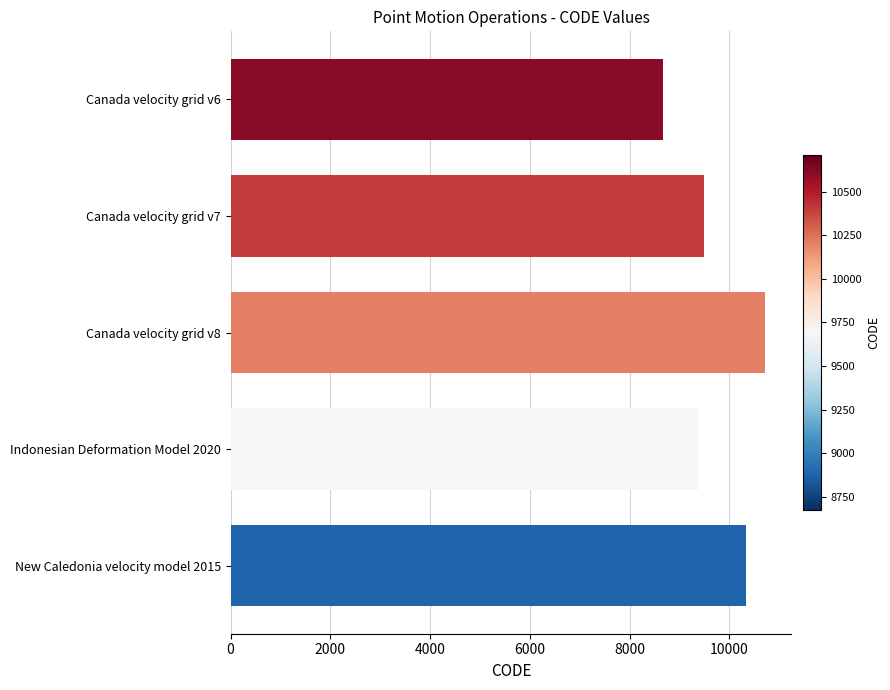

List the labels in order of value, largest first.

Canada velocity grid v8, New Caledonia velocity model 2015, Canada velocity grid v7, Indonesian Deformation Model 2020, Canada velocity grid v6